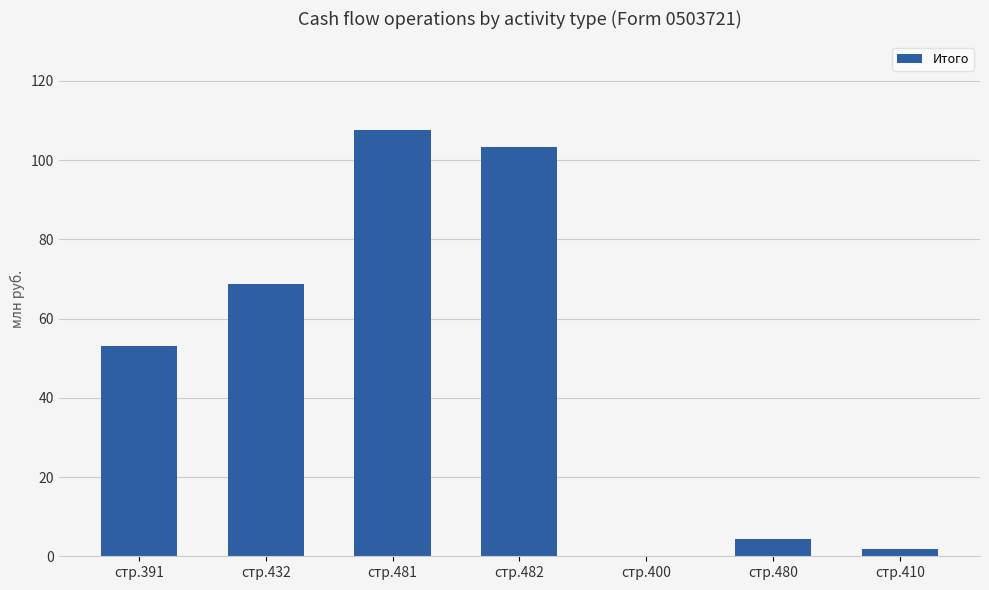

What is the label of the 1st bar from the left?

стр.391